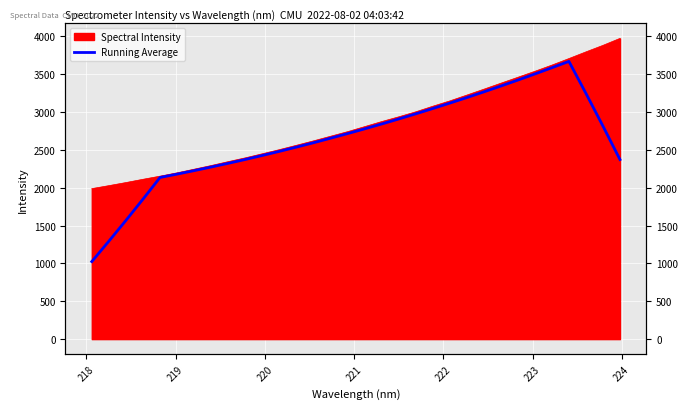

Is it true that the value at 221 is 939.0?

False